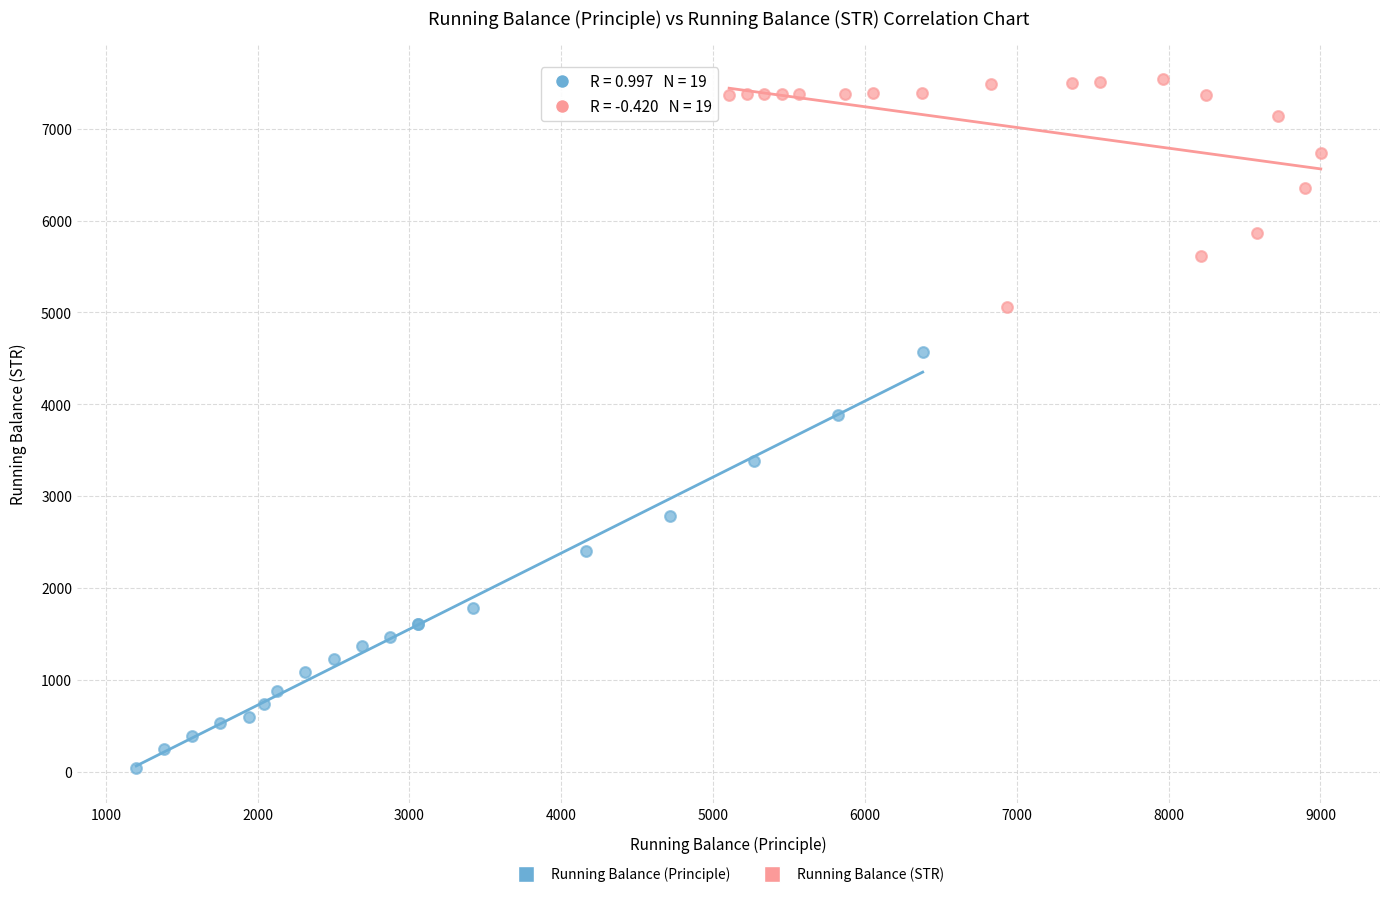

Which series has the widest spread of Y values?

Running Balance (Principle)